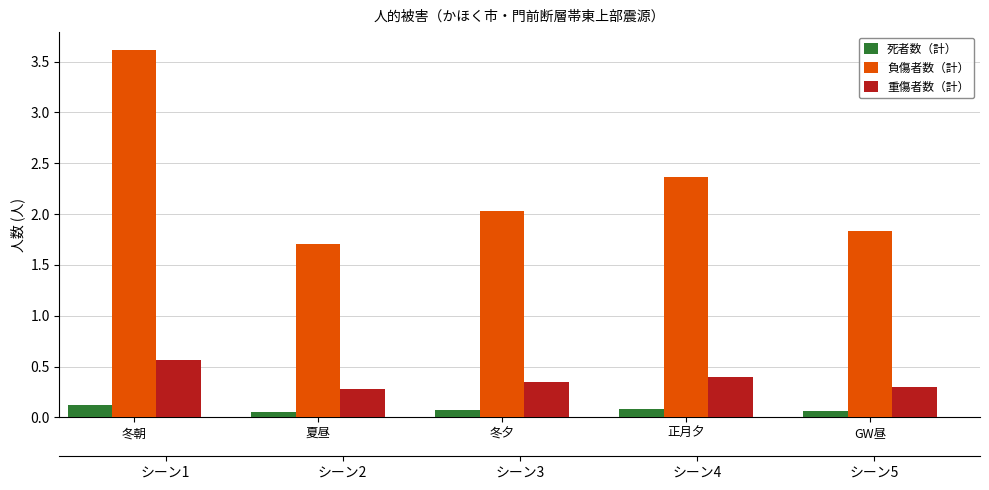

What is the spread (max minus min) of values at GW昼?

1.8